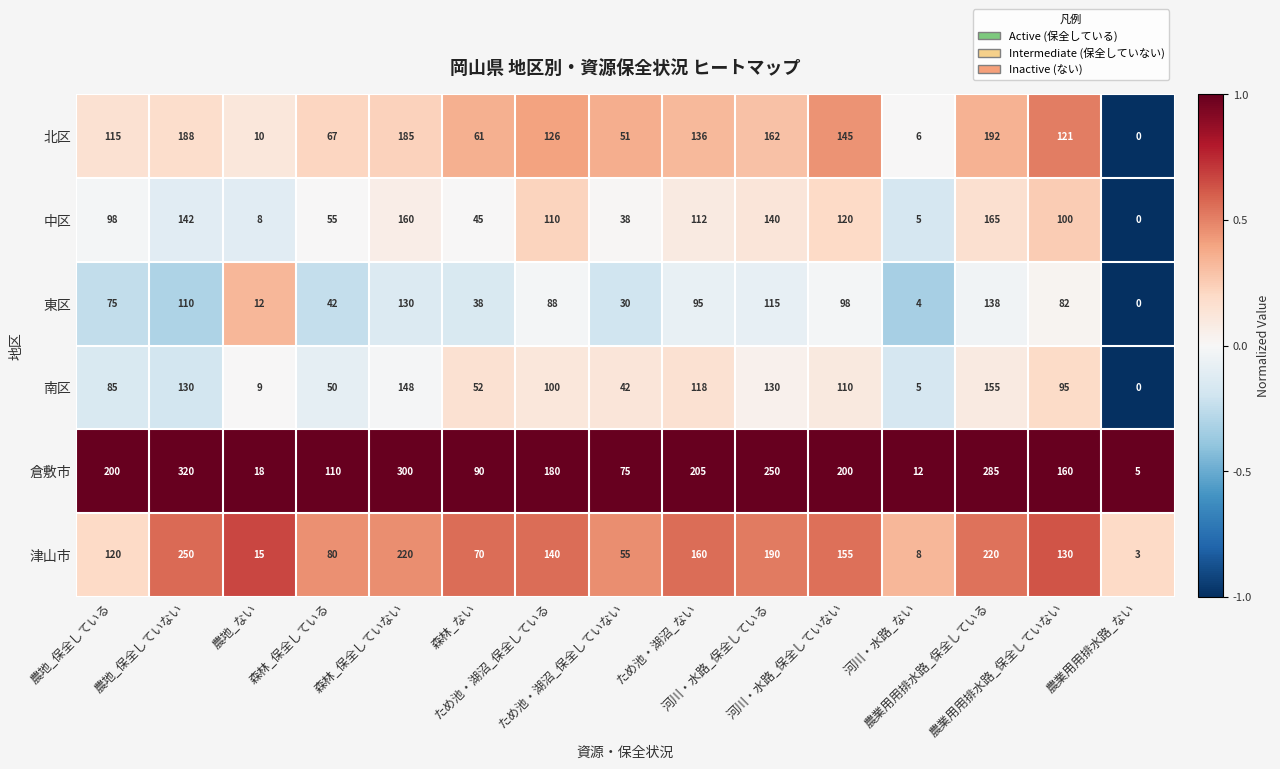

What is the maximum value shown in the chart?

320